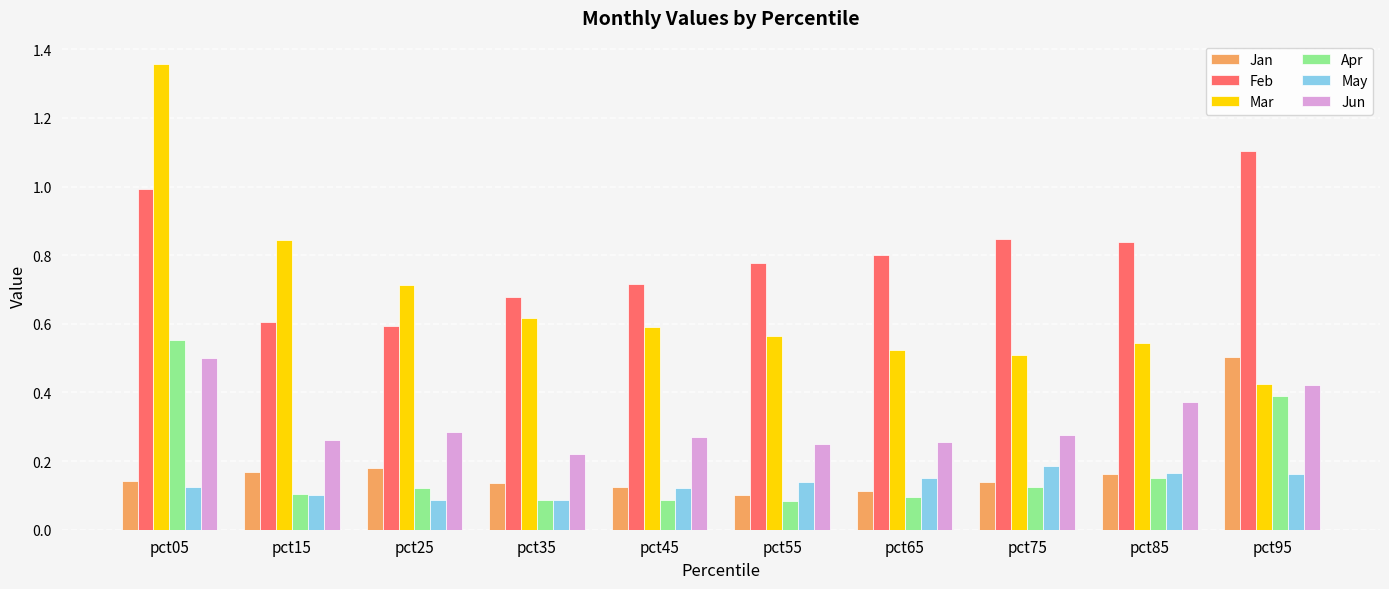

Are the bars horizontal?

No